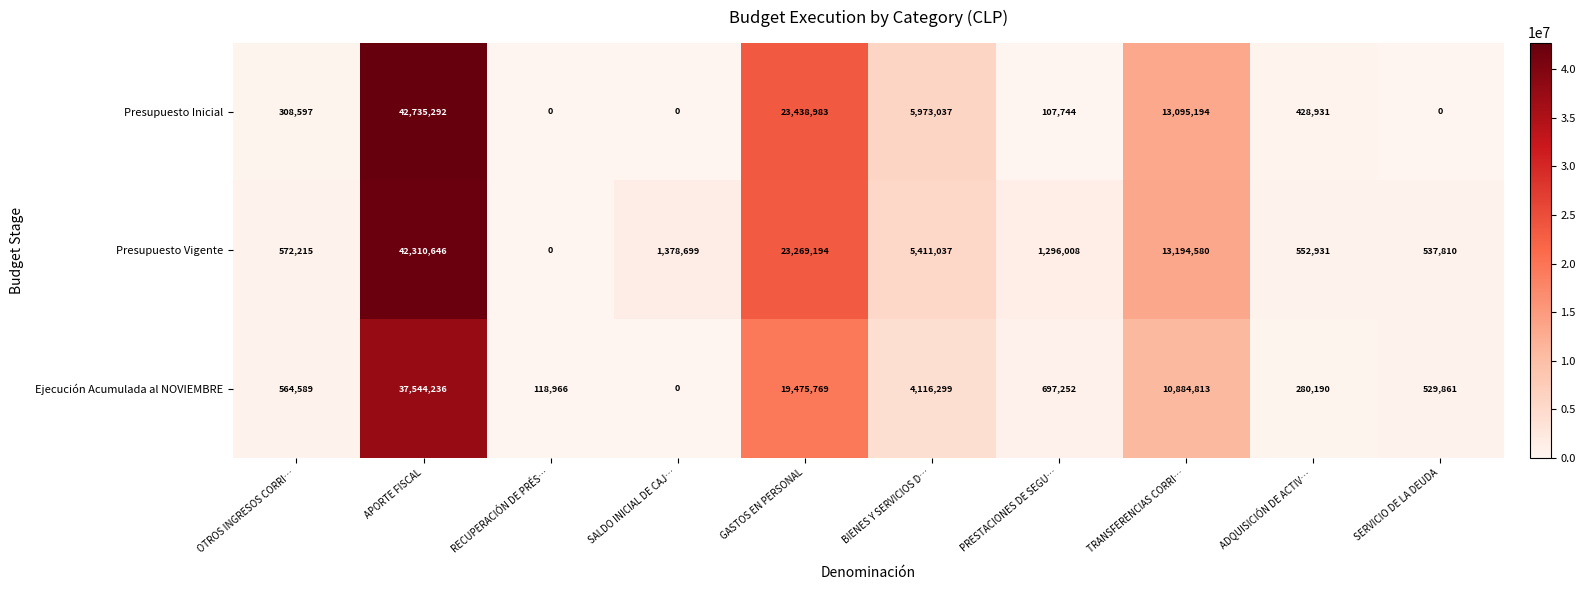

Which series changed the most between GASTOS EN PERSONAL and TRANSFERENCIAS CORRI…?

Presupuesto Inicial